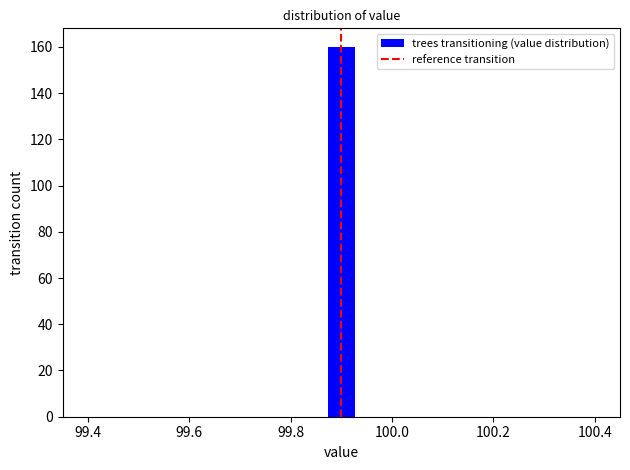

Read against the x-axis, roughly where is the centre of the tallest bar?

99.90